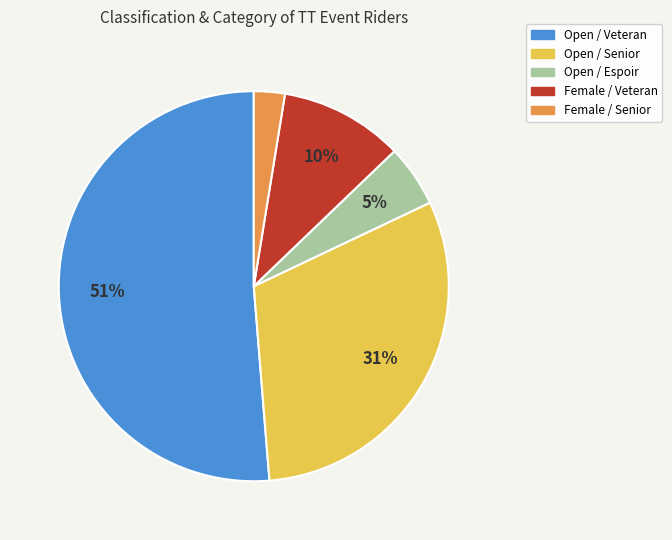

To the nearest percent, what is the average slice percentage?

20%